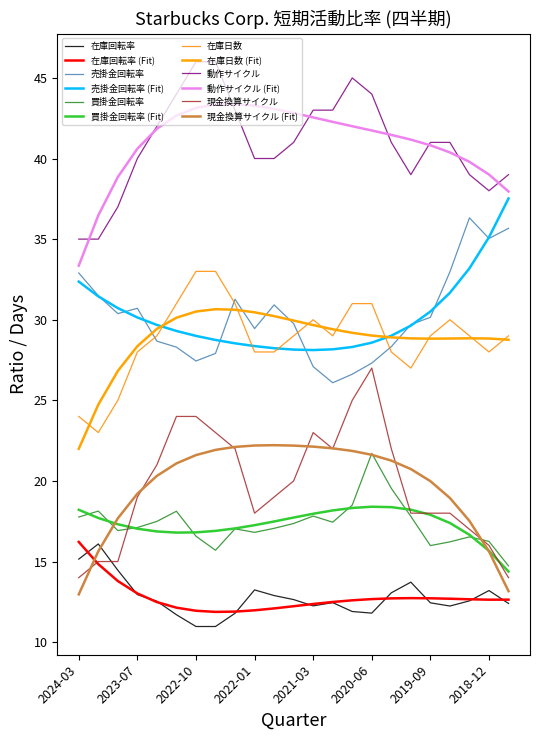

How many lines are shown in the chart?

12